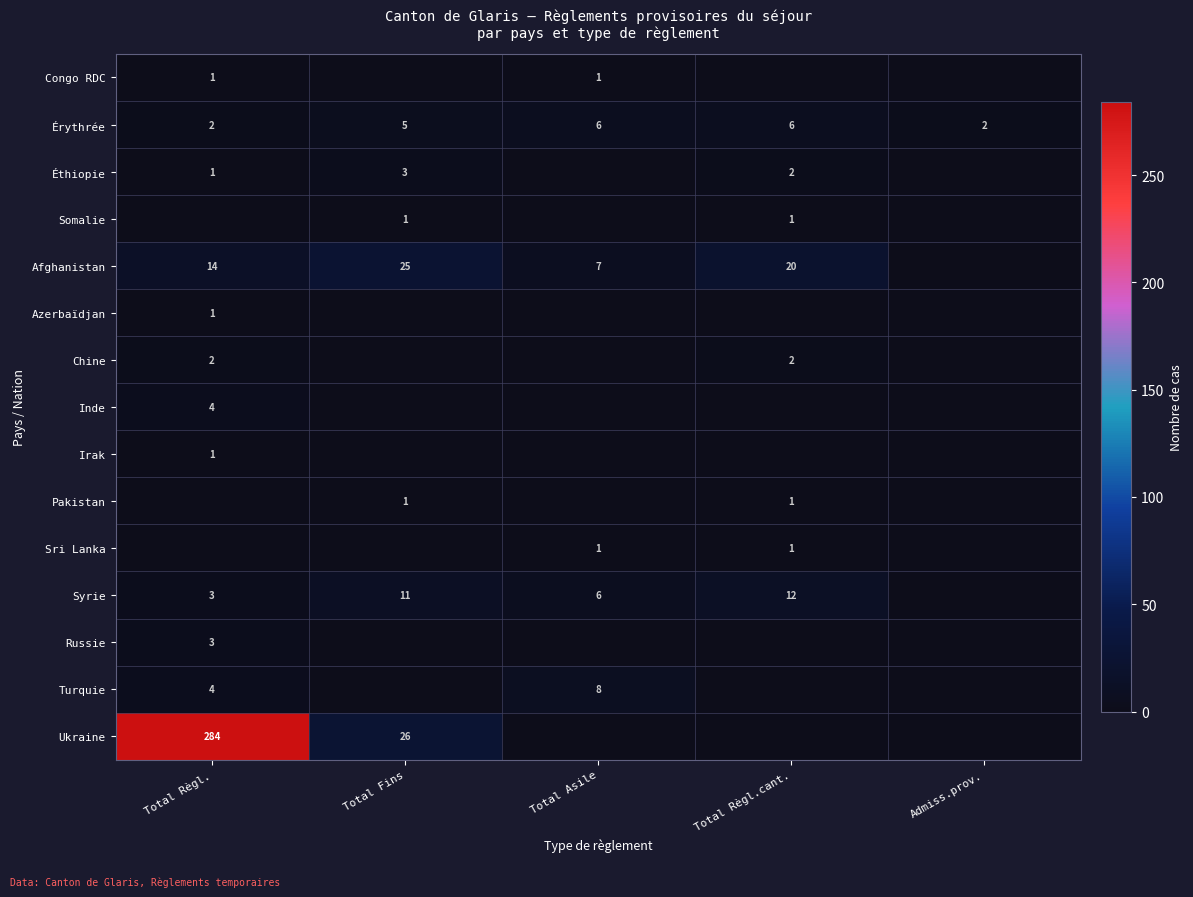

The value of Pakistan at Total Règl.cant. is 1. True or false?

True